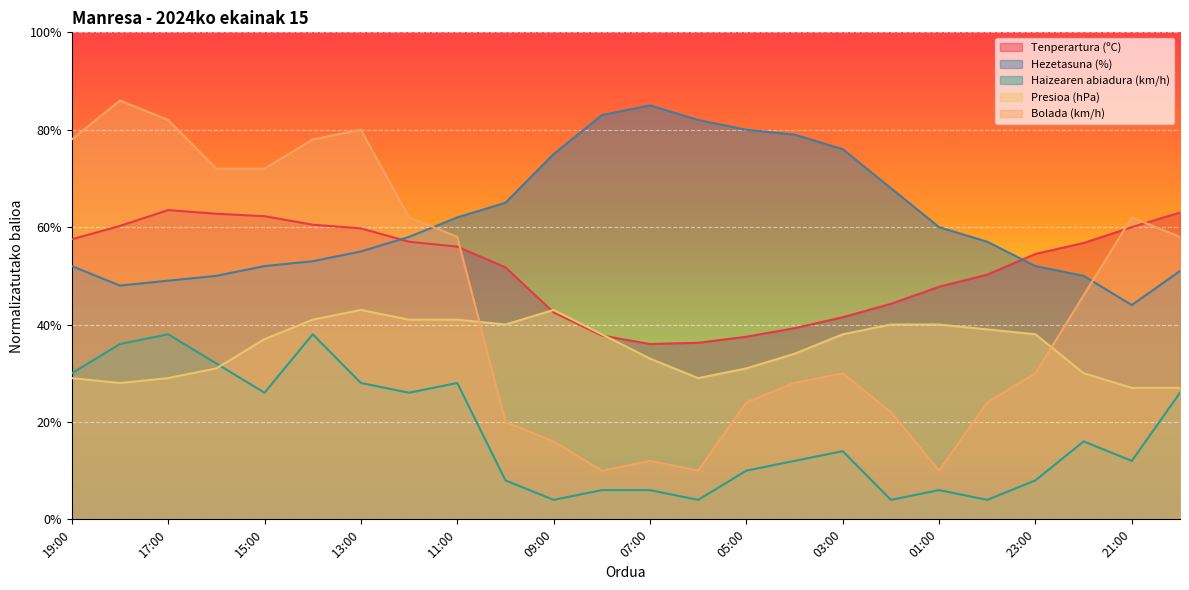

How many interior local valleys does the Bolada (km/h) series have?

3